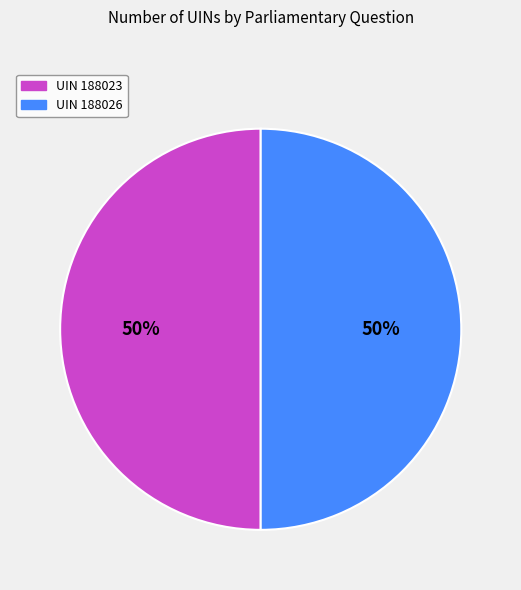

To the nearest percent, what is the average slice percentage?

50%